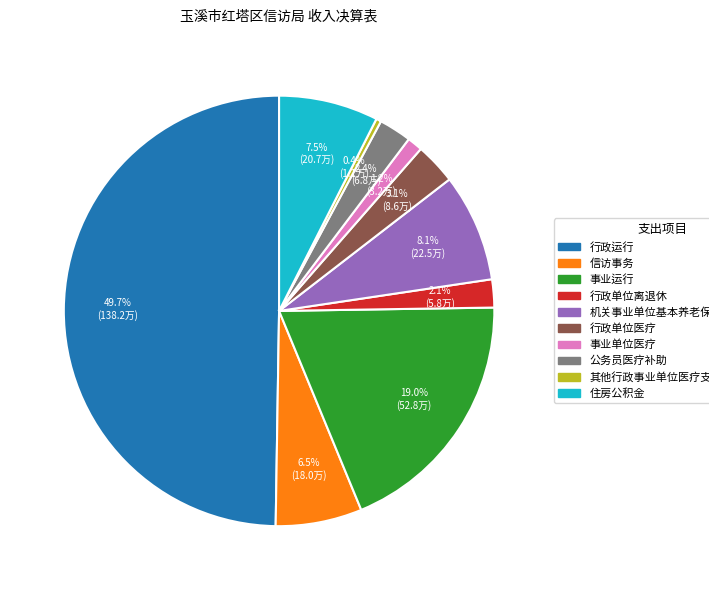

Is the sum of 其他行政事业单位医疗支出 and 行政单位离退休 greater than half?

No